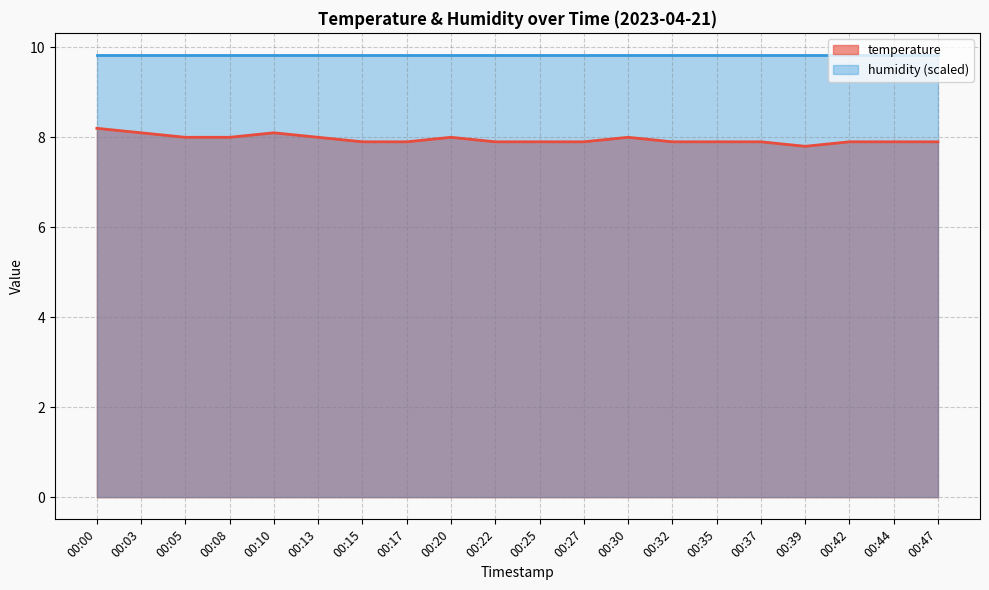

What is the value of the 5th point from the left?

8.1